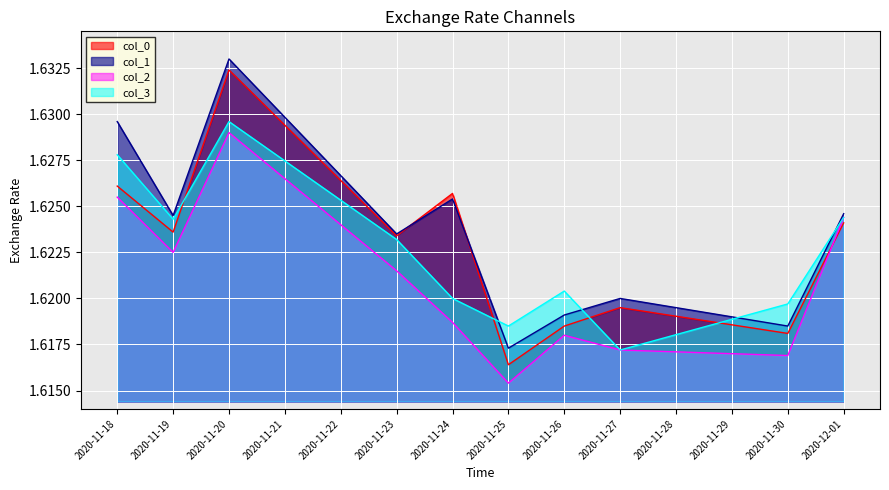

Where is the first local maximum for col_3?

2020-11-20